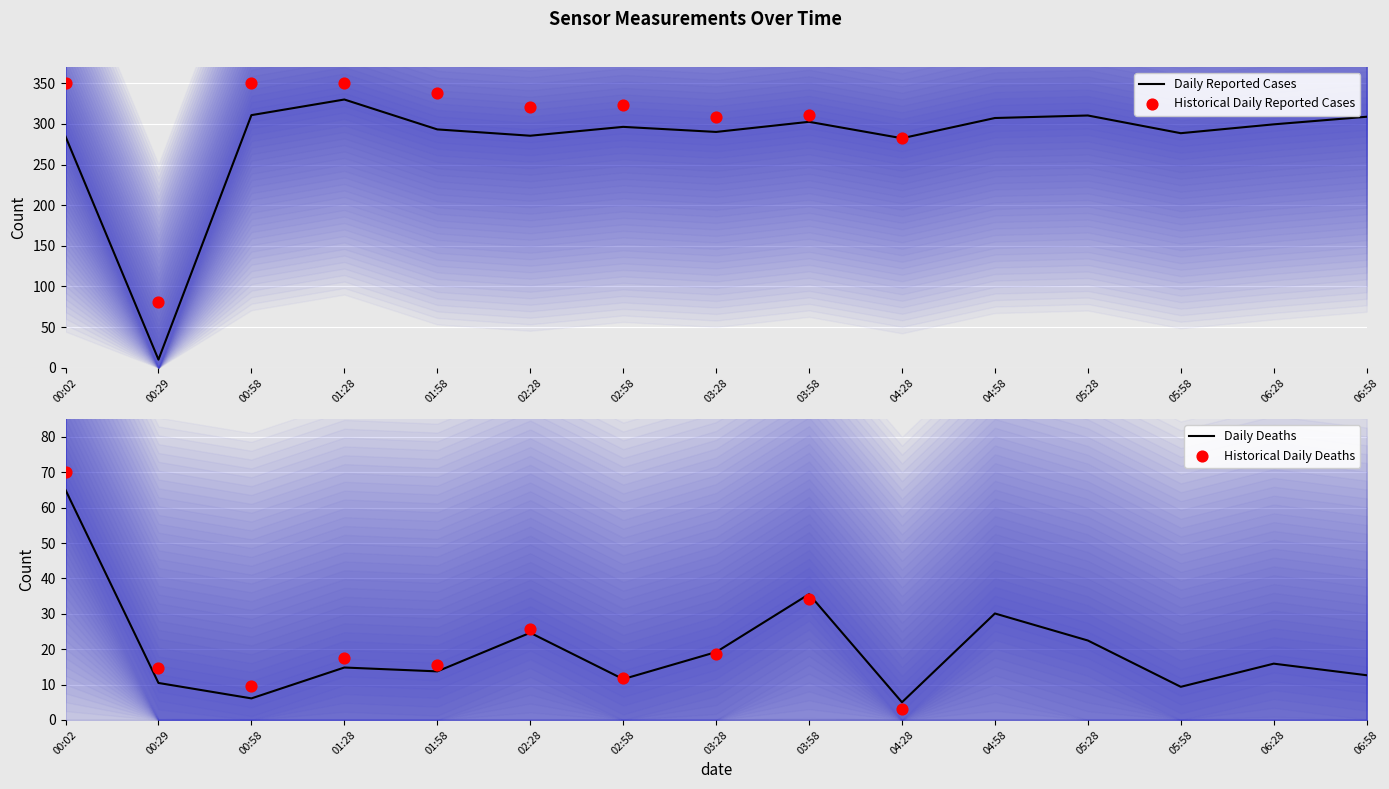

What is the total value across all series at 04:28?

287.3